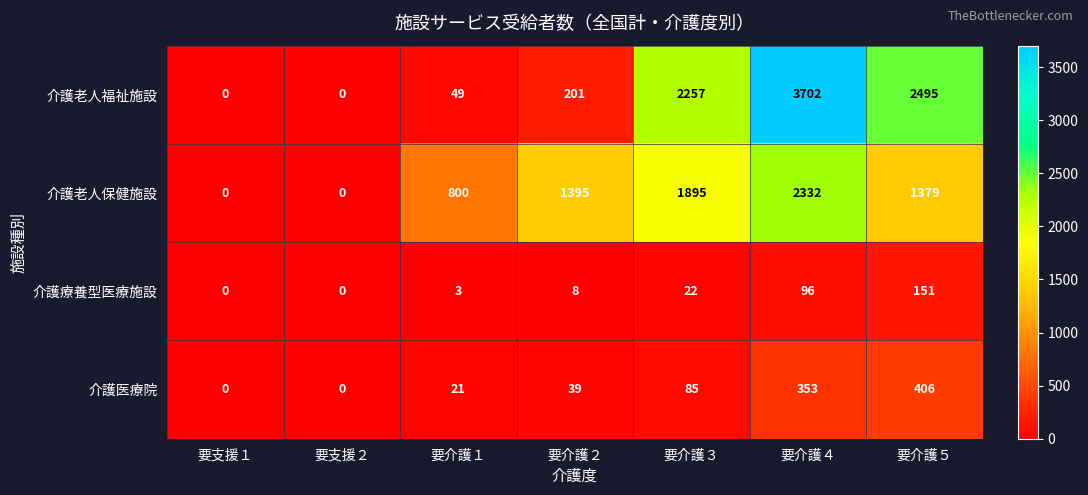

Is it true that 介護医療院 equals 406 at 要介護５?

True